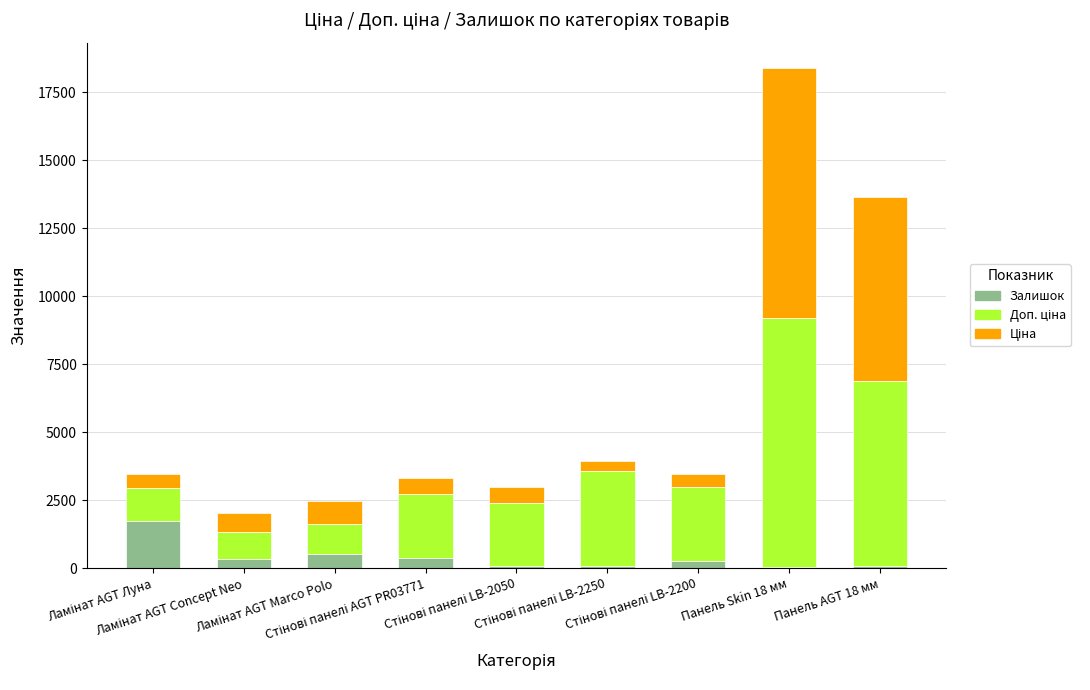

At which category is the sum across all series the highest?

Панель Skin 18 мм